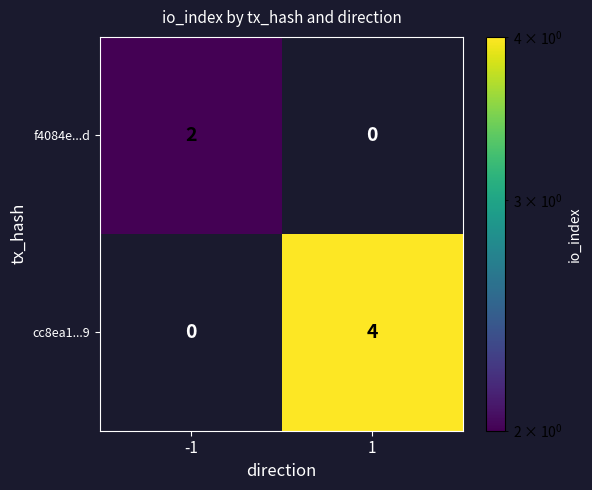

Rank the series by their maximum value, from highest to lowest.

cc8ea1...9, f4084e...d